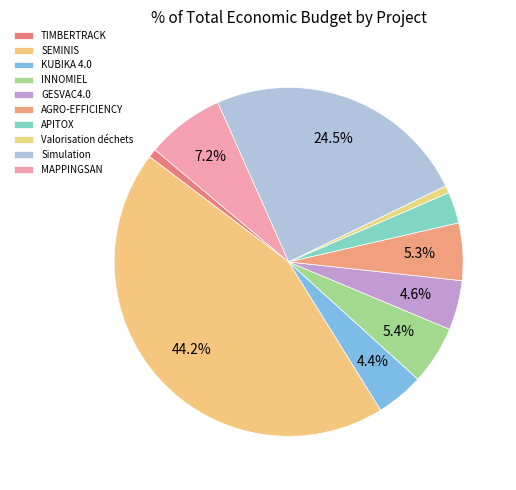

Count the number of slices in the pie.

10